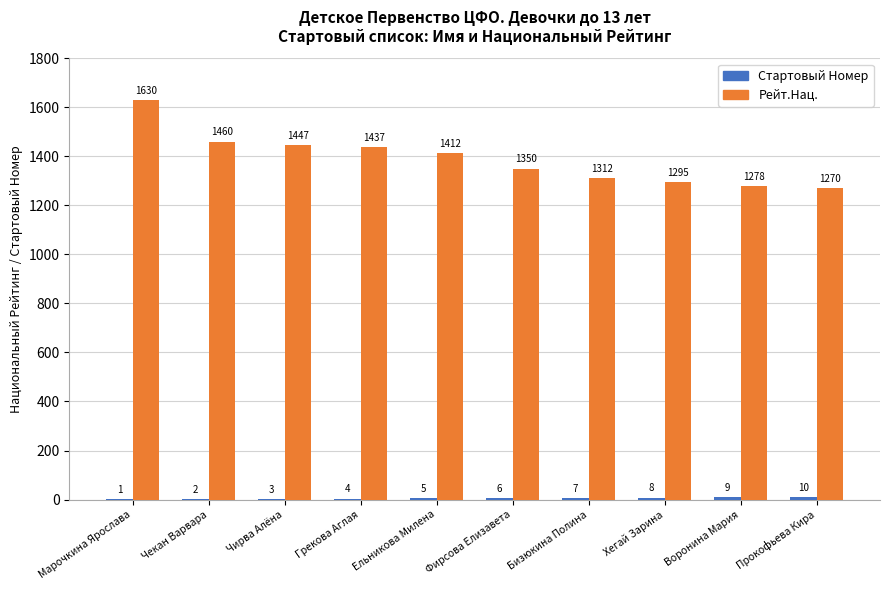

What is the total value across all series at Фирсова Елизавета?

1356